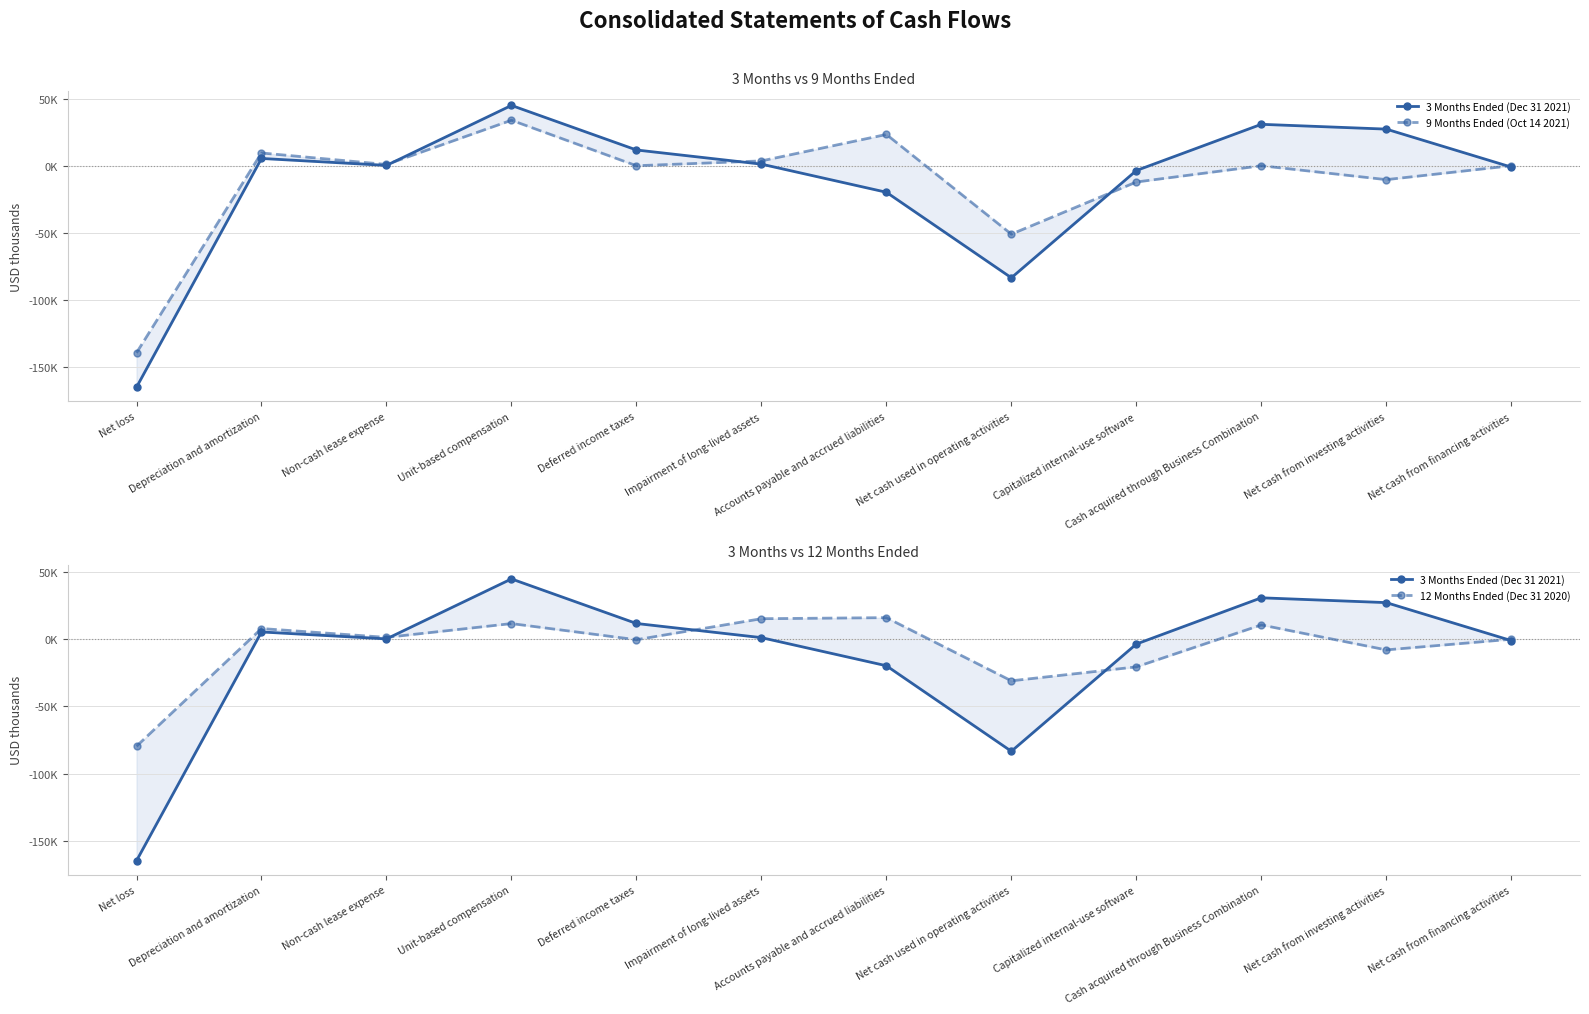

List the labels in order of 3 Months Ended (Dec 31 2021) value, smallest first.

Net loss, Net cash used in operating activities, Accounts payable and accrued liabilities, Capitalized internal-use software, Net cash from financing activities, Non-cash lease expense, Impairment of long-lived assets, Depreciation and amortization, Deferred income taxes, Net cash from investing activities, Cash acquired through Business Combination, Unit-based compensation